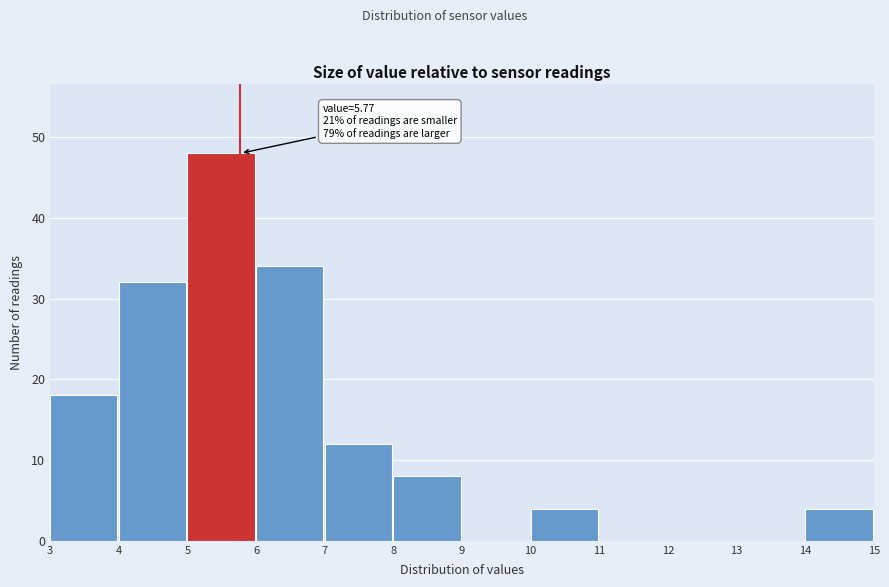

Over which range of the x-axis is the bar tallest?

5 to 6